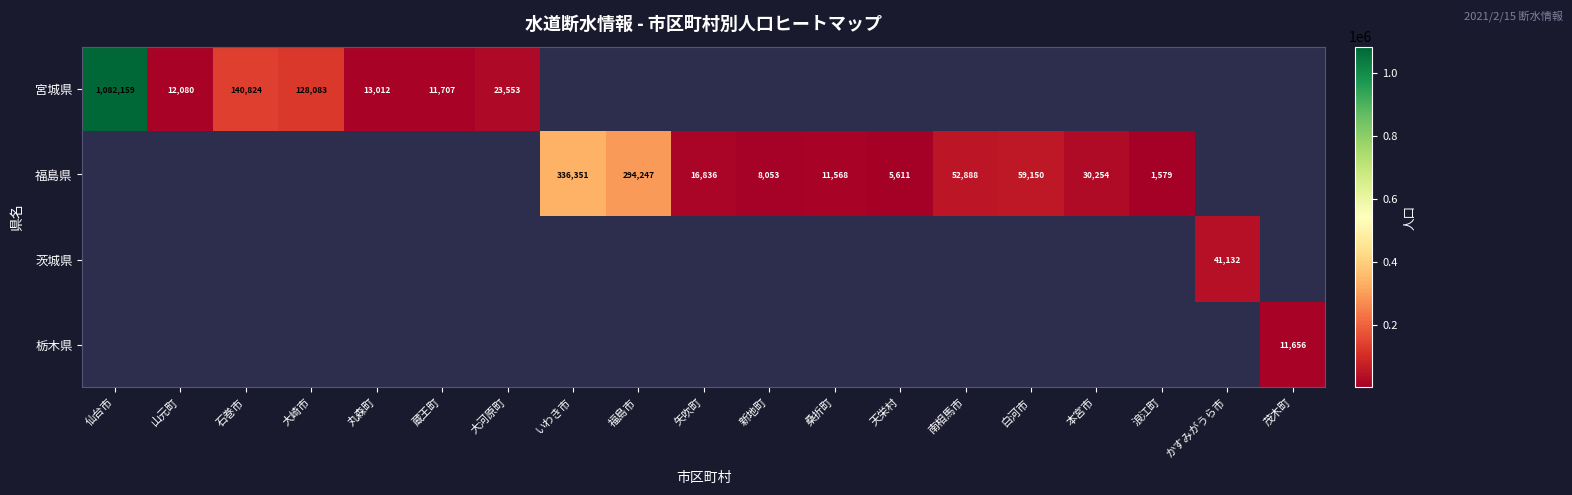

What is the sum of the 福島県 values at 天栄村 and 新地町?

13664